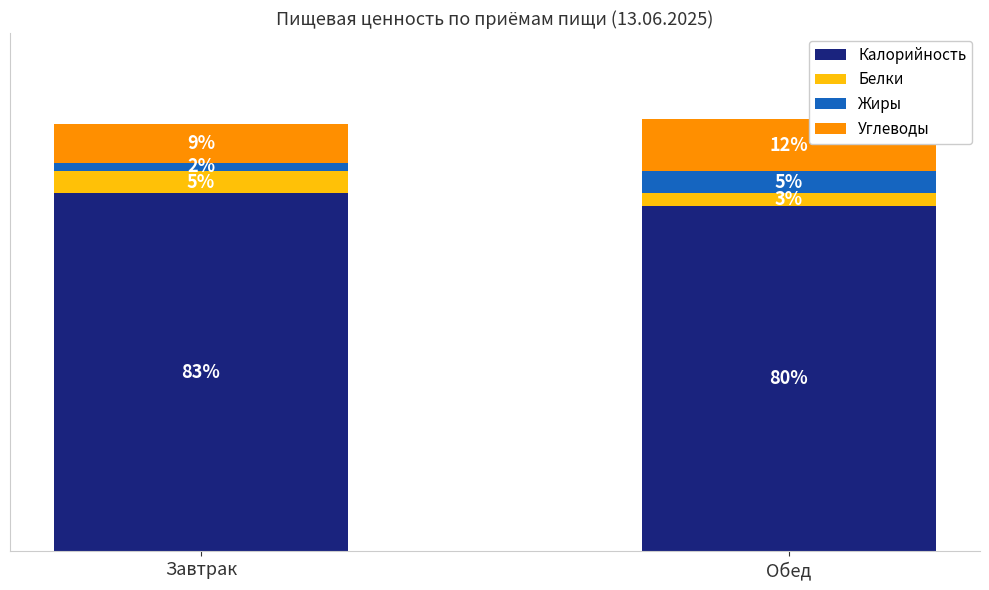

Are the bars grouped side by side (vs. stacked)?

No